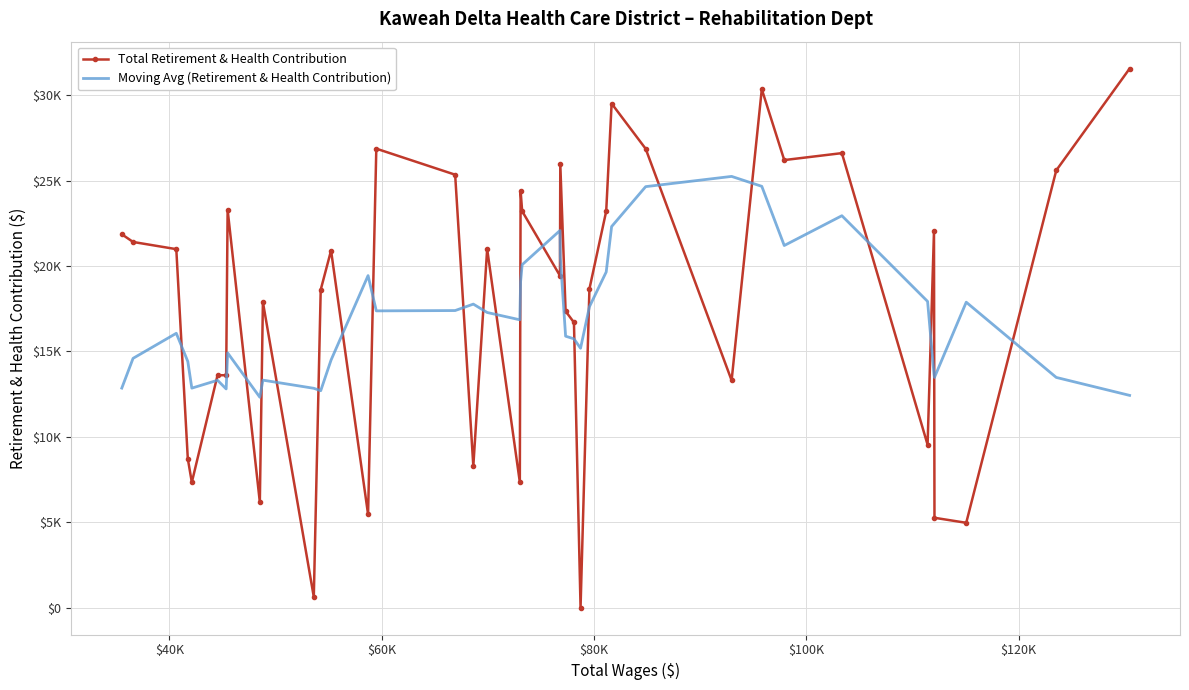

What are all the series names shown in the legend?

Total Retirement & Health Contribution, Moving Avg (Retirement & Health Contribution)